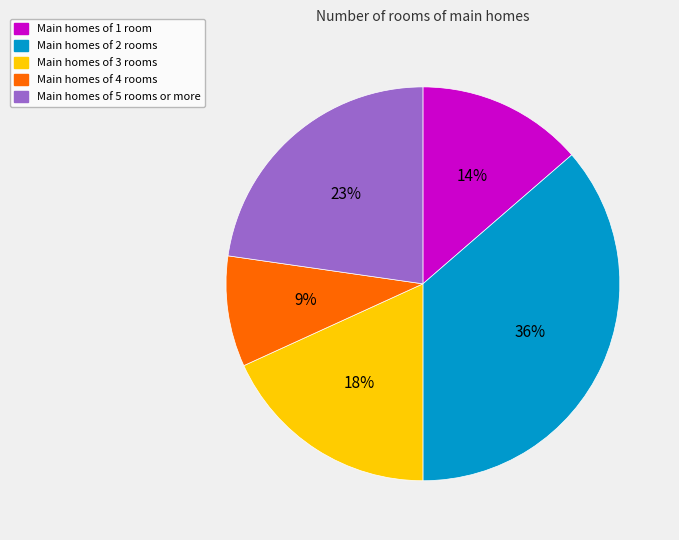

Is there a majority slice in this chart?

No